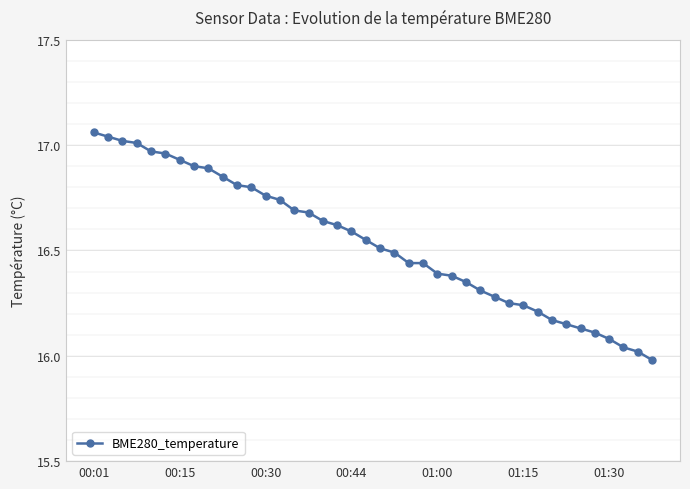

What is the difference between the second highest and second lowest values?

1.0